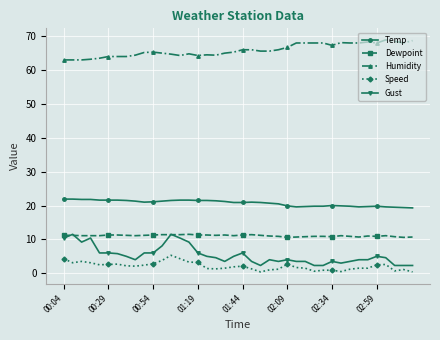

Count the number of categories in the chart.

40